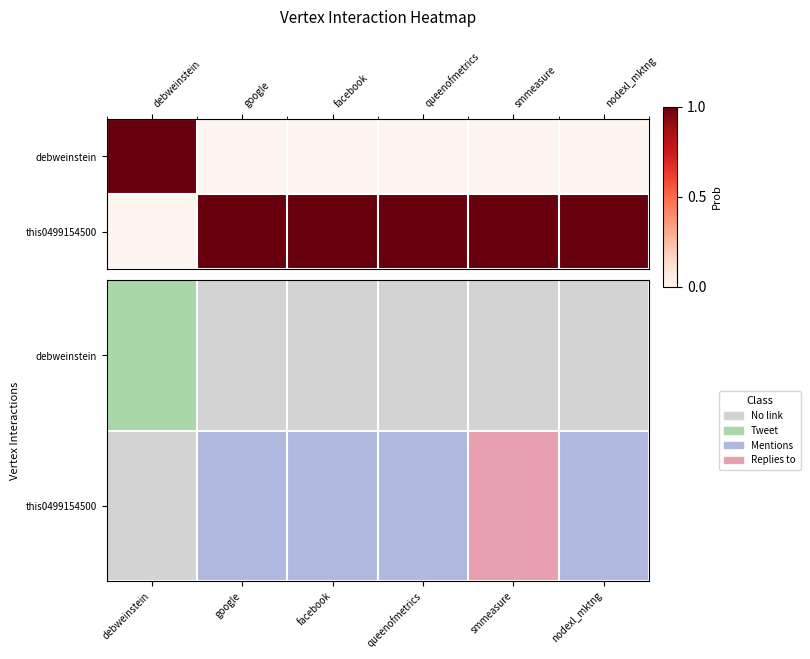

How many categories are shown in the chart?

6